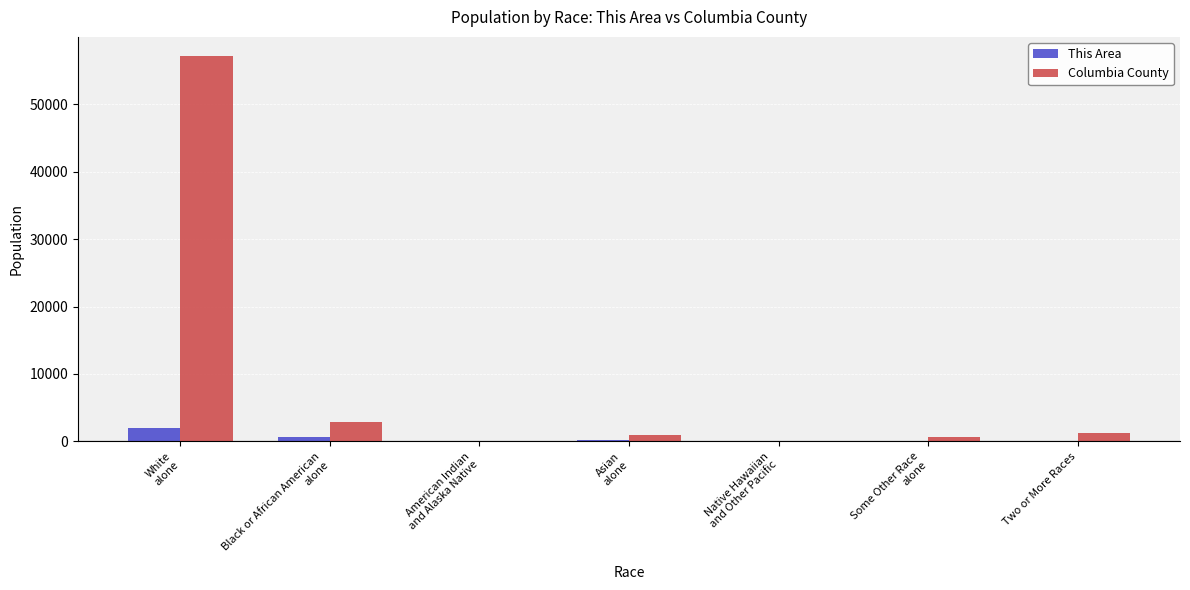

What is the sum of all Columbia County values?

63096